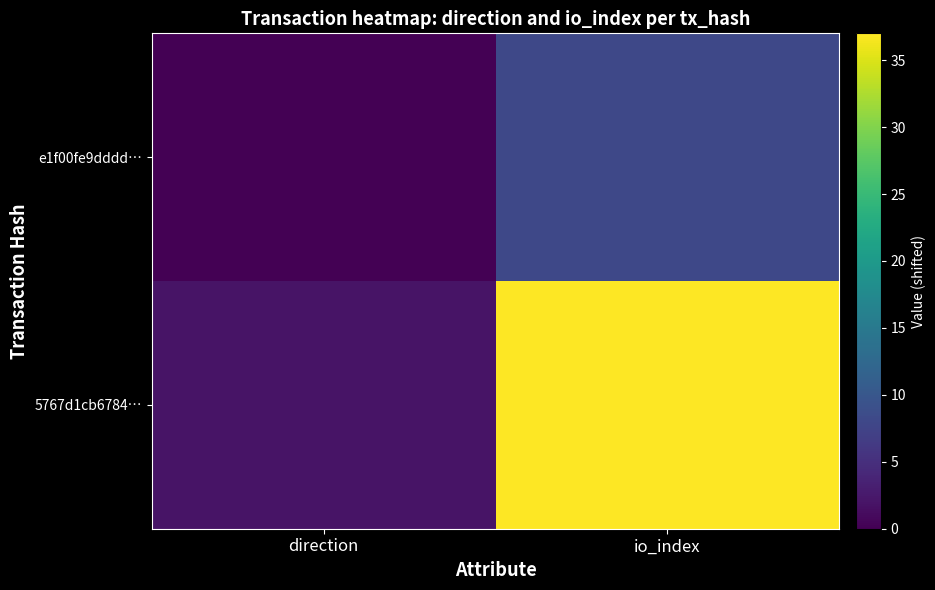

What is the total value across all series at direction?

2